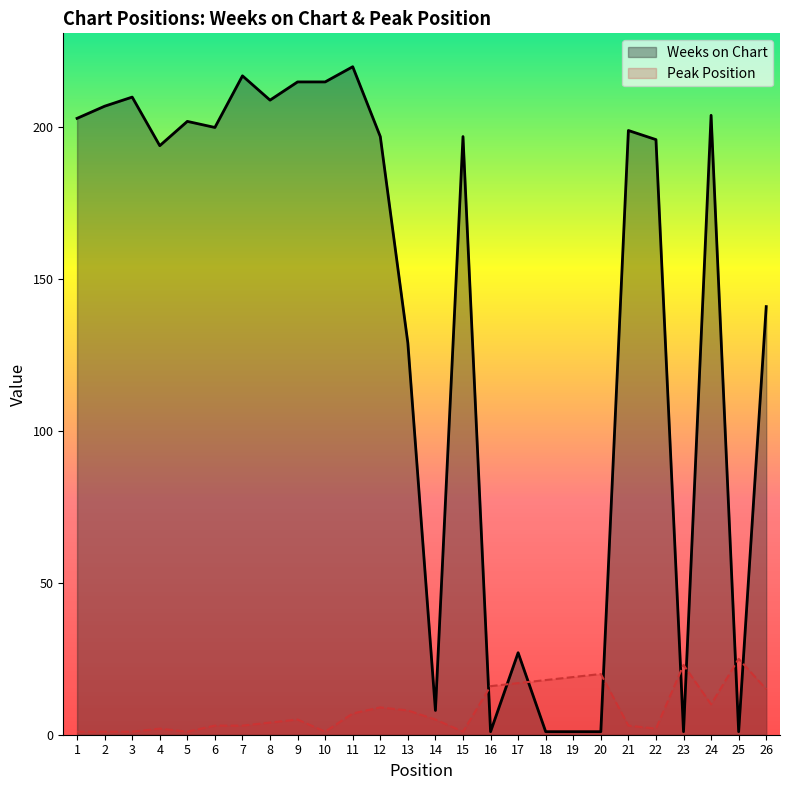

Reading left to right, what are all the values shown in this chart?

Weeks on Chart: 1=203	2=207	3=210	4=194	5=202	6=200	7=217	8=209	9=215	10=215	11=220	12=197	13=129	14=8	15=197	16=1	17=27	18=1	19=1	20=1	21=199	22=196	23=1	24=204	25=1	26=141
Peak Position: 1=1	2=1	3=1	4=2	5=1	6=3	7=3	8=4	9=5	10=1	11=7	12=9	13=8	14=5	15=1	16=16	17=17	18=18	19=19	20=20	21=3	22=2	23=23	24=10	25=25	26=15